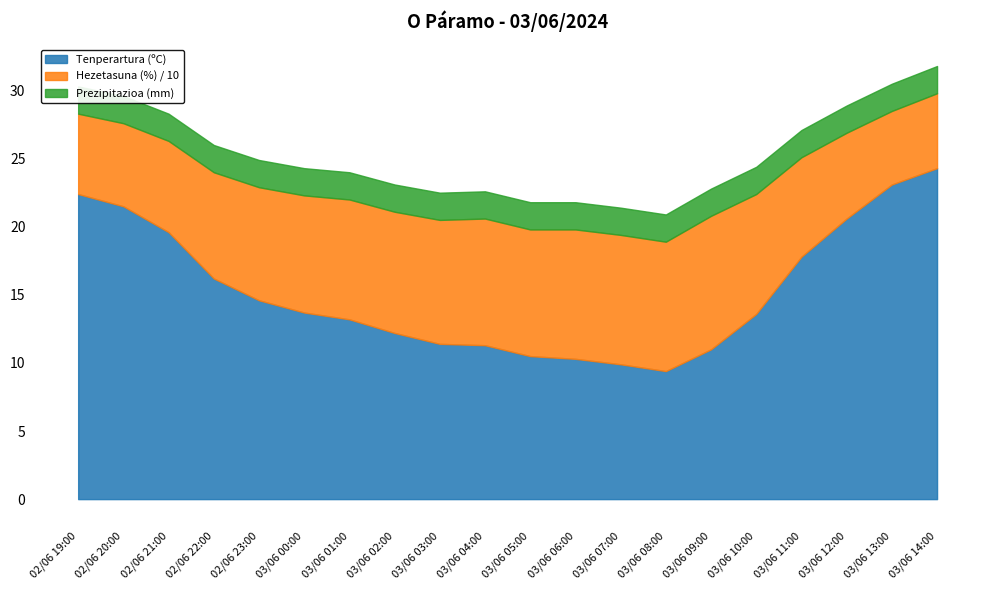

How many interior local peaks does the Hezetasuna (%) series have?

1